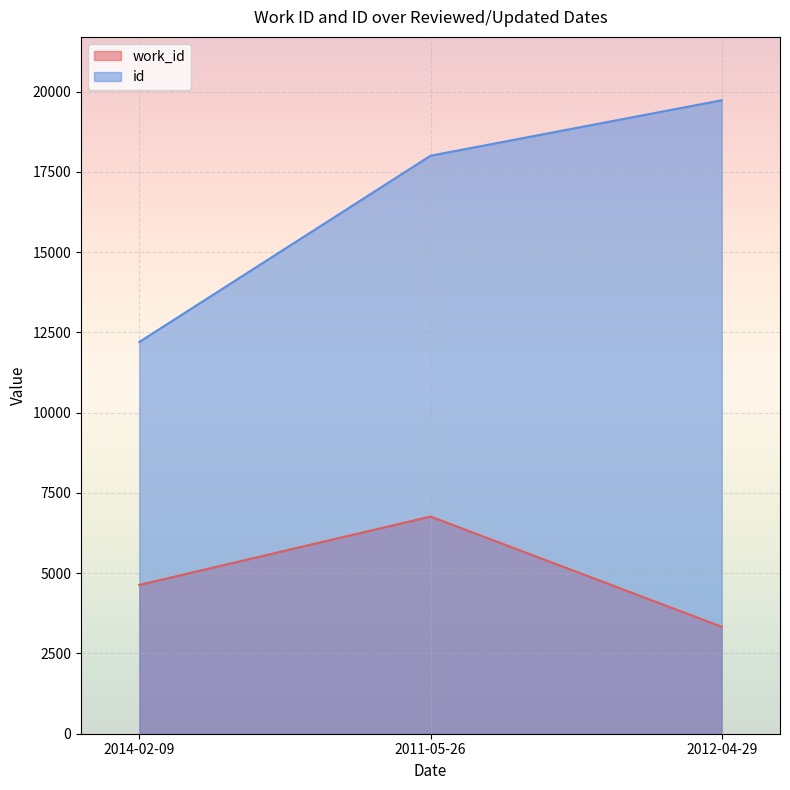

What position from the right is 2011-05-26?

2